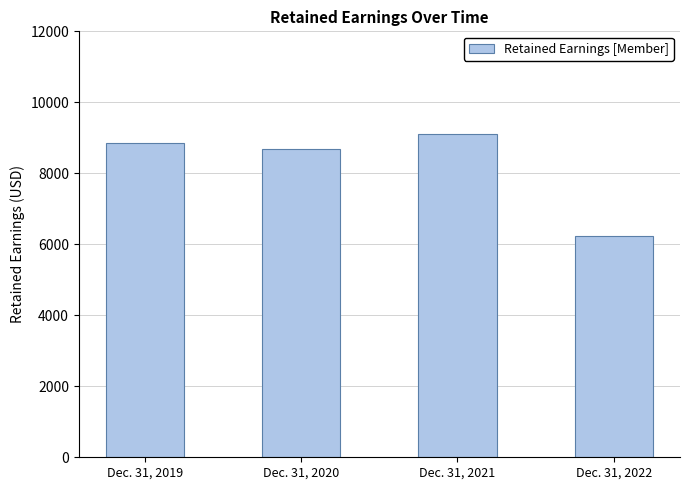

Reading right to left, list all the values displayed in this chart.

Dec. 31, 2022=6239	Dec. 31, 2021=9096	Dec. 31, 2020=8686	Dec. 31, 2019=8854